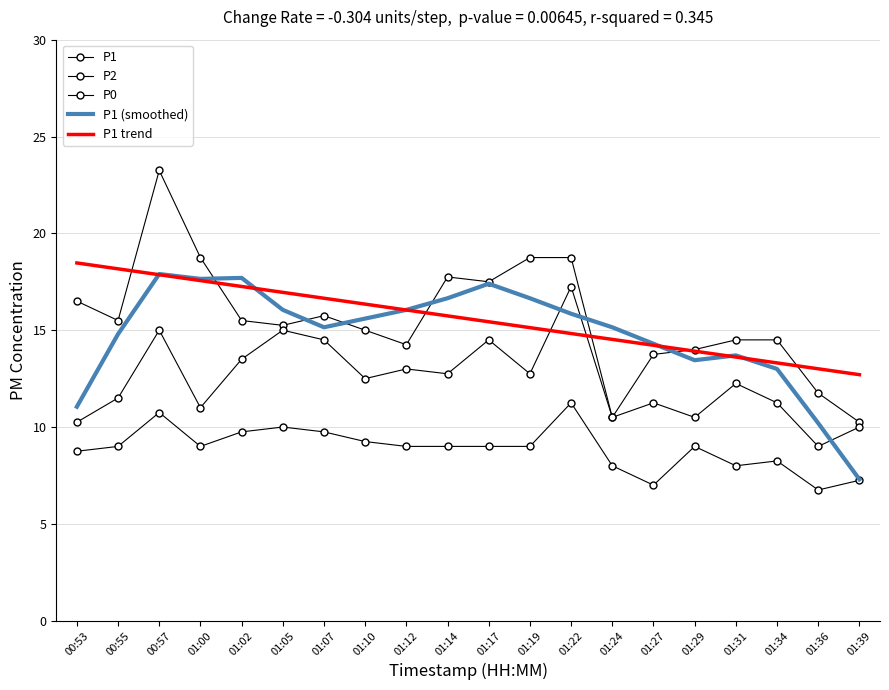

Reading right to left, what are all the values shown in this chart?

P1: 01:39=10.2	01:36=11.8	01:34=14.5	01:31=14.5	01:29=14.0	01:27=13.8	01:24=10.5	01:22=18.8	01:19=18.8	01:17=17.5	01:14=17.8	01:12=14.2	01:10=15.0	01:07=15.8	01:05=15.2	01:02=15.5	01:00=18.8	00:57=23.2	00:55=15.5	00:53=16.5
P2: 01:39=10.0	01:36=9.0	01:34=11.2	01:31=12.2	01:29=10.5	01:27=11.2	01:24=10.5	01:22=17.2	01:19=12.8	01:17=14.5	01:14=12.8	01:12=13.0	01:10=12.5	01:07=14.5	01:05=15.0	01:02=13.5	01:00=11.0	00:57=15.0	00:55=11.5	00:53=10.2
P0: 01:39=7.2	01:36=6.8	01:34=8.2	01:31=8.0	01:29=9.0	01:27=7.0	01:24=8.0	01:22=11.2	01:19=9.0	01:17=9.0	01:14=9.0	01:12=9.0	01:10=9.2	01:07=9.8	01:05=10.0	01:02=9.8	01:00=9.0	00:57=10.8	00:55=9.0	00:53=8.8
P1 (smoothed): 01:39=7.3	01:36=10.2	01:34=13.0	01:31=13.7	01:29=13.5	01:27=14.3	01:24=15.2	01:22=15.8	01:19=16.7	01:17=17.4	01:14=16.6	01:12=16.1	01:10=15.6	01:07=15.2	01:05=16.1	01:02=17.7	01:00=17.6	00:57=17.9	00:55=14.8	00:53=11.1
P1 trend: 01:39=12.7	01:36=13.0	01:34=13.3	01:31=13.6	01:29=13.9	01:27=14.2	01:24=14.5	01:22=14.8	01:19=15.1	01:17=15.4	01:14=15.7	01:12=16.0	01:10=16.3	01:07=16.7	01:05=17.0	01:02=17.3	01:00=17.6	00:57=17.9	00:55=18.2	00:53=18.5